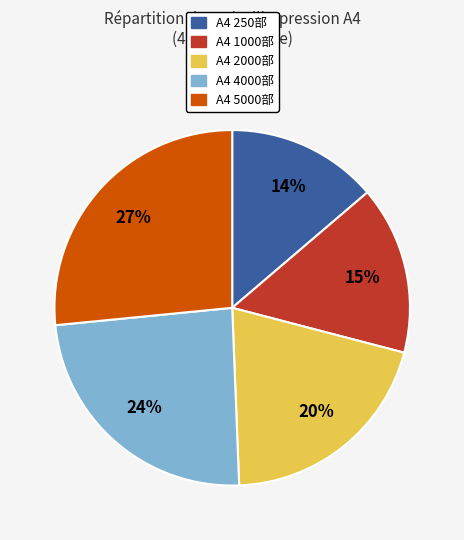

Do A4 2000部 and A4 250部 together represent more than half of the pie?

No